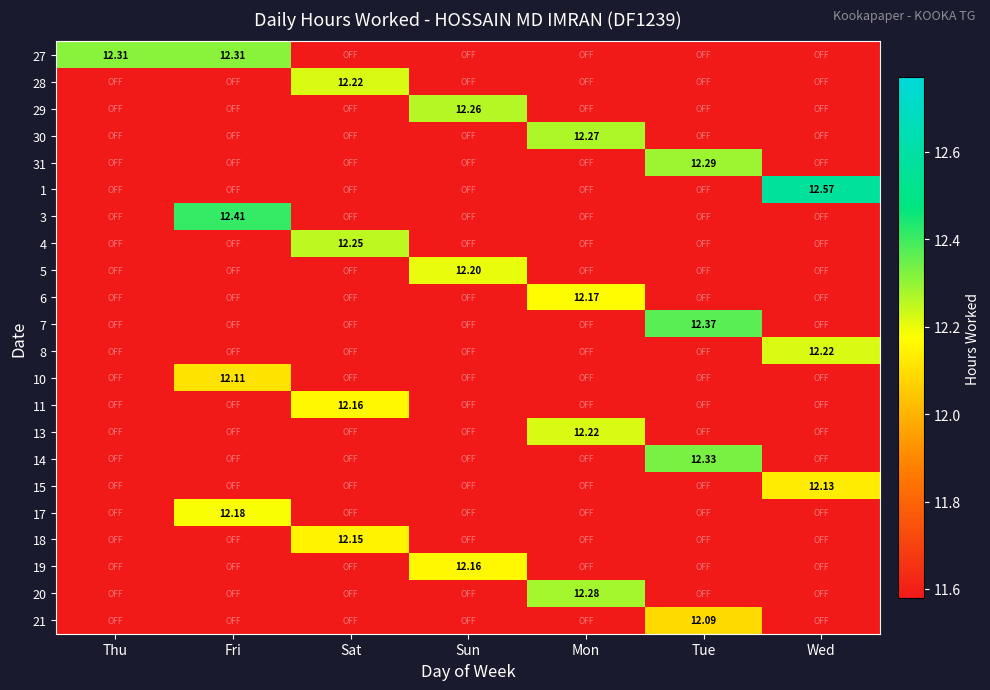

List the labels in order of 4 value, smallest first.

Thu, Fri, Sun, Mon, Tue, Wed, Sat